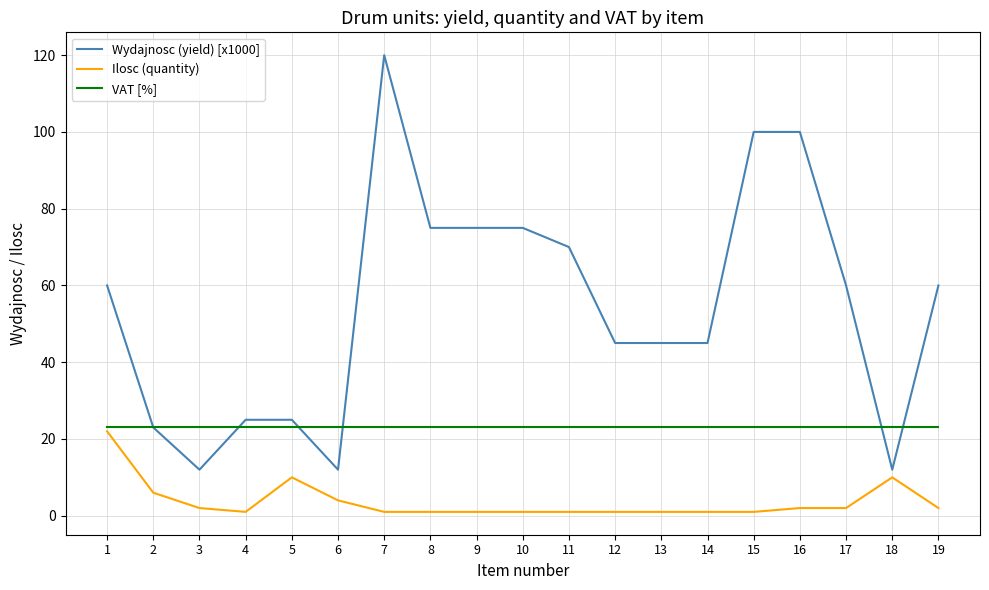

Is it true that VAT [%] equals 23 at 18?

True